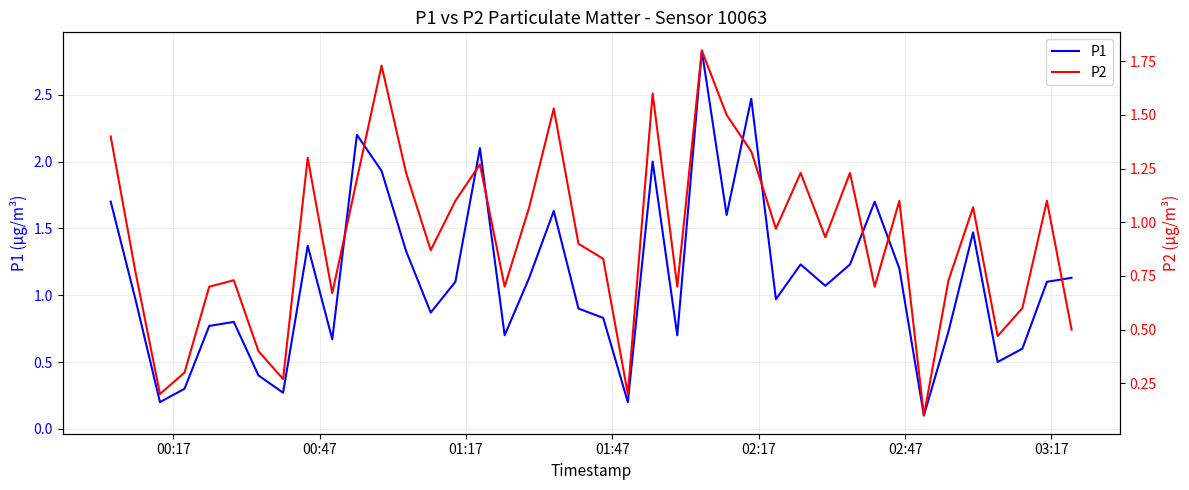

How many distinct data groups are displayed?

2